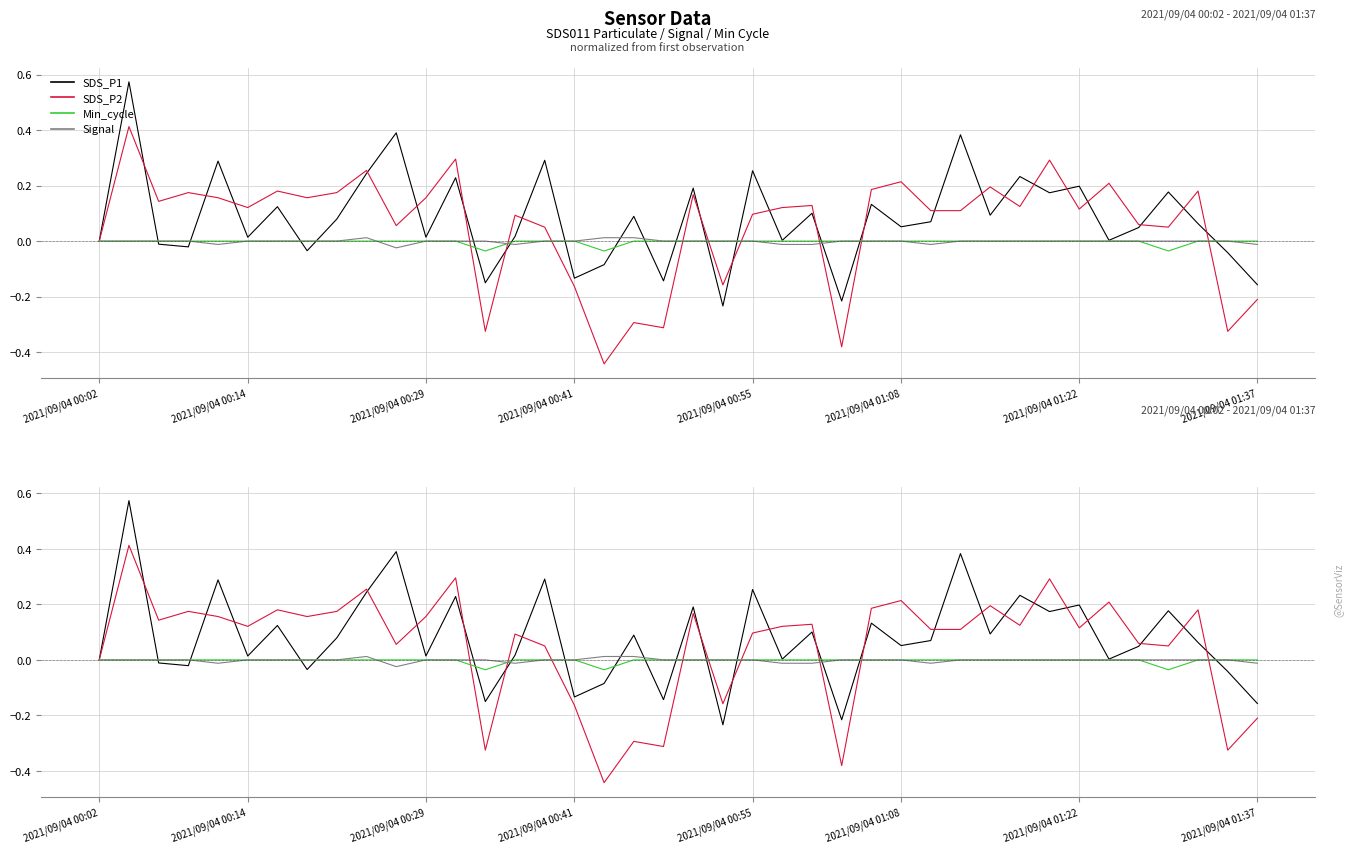

Which series has the largest range (max minus min)?

SDS_P2